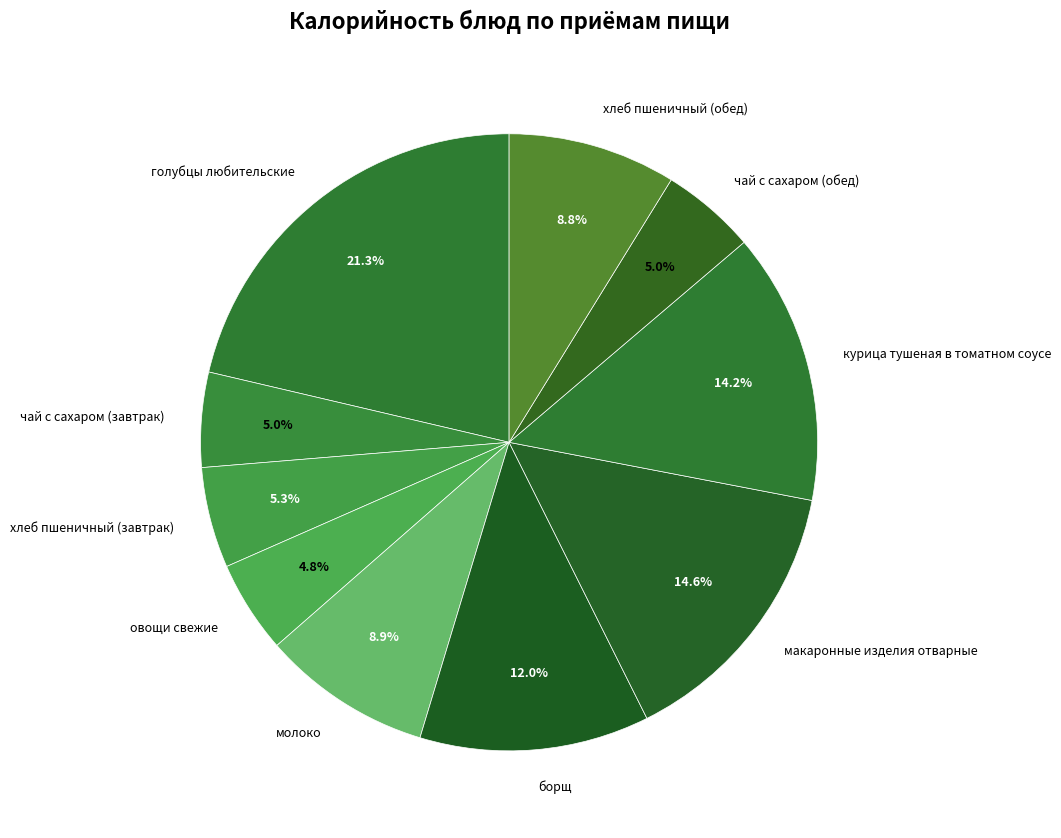

Is there any slice that represents more than half of the pie?

No